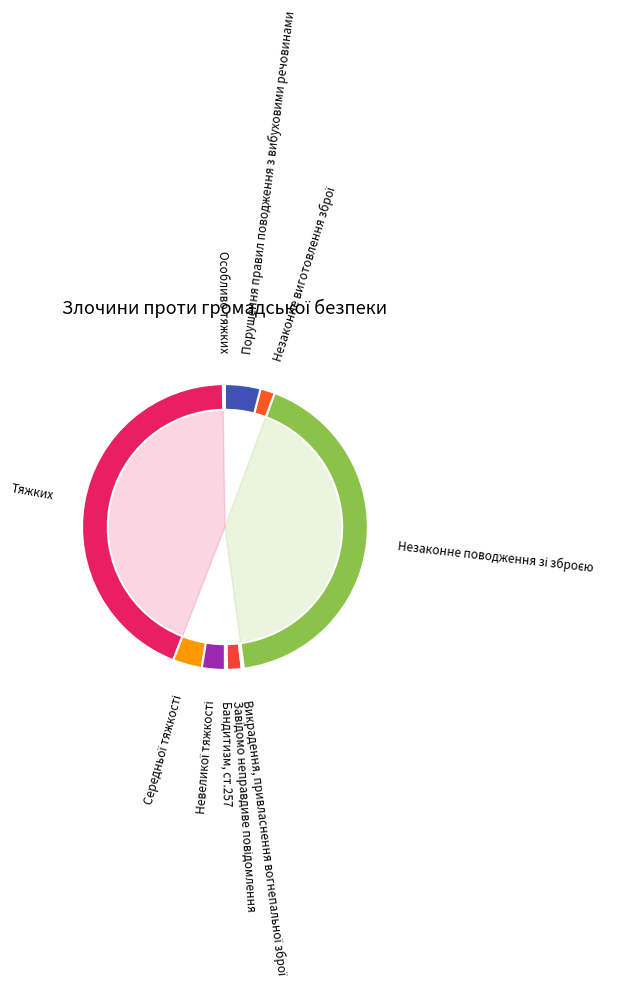

To the nearest percent, what is the difference between the largest and smallest slice percentages?

44%